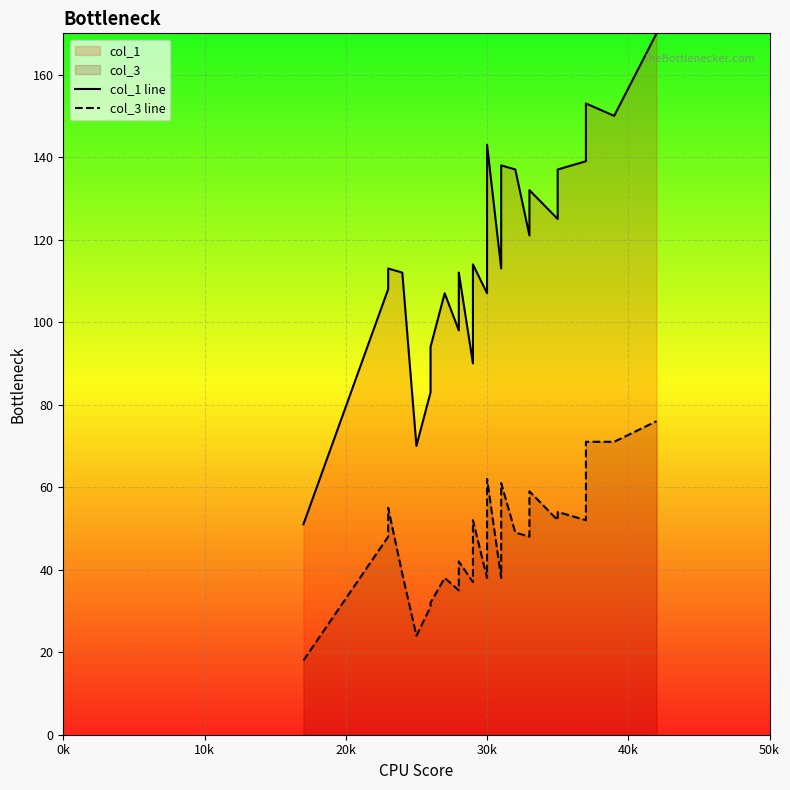

True or false: col_1 line has more than 2 interior local peaks.

True